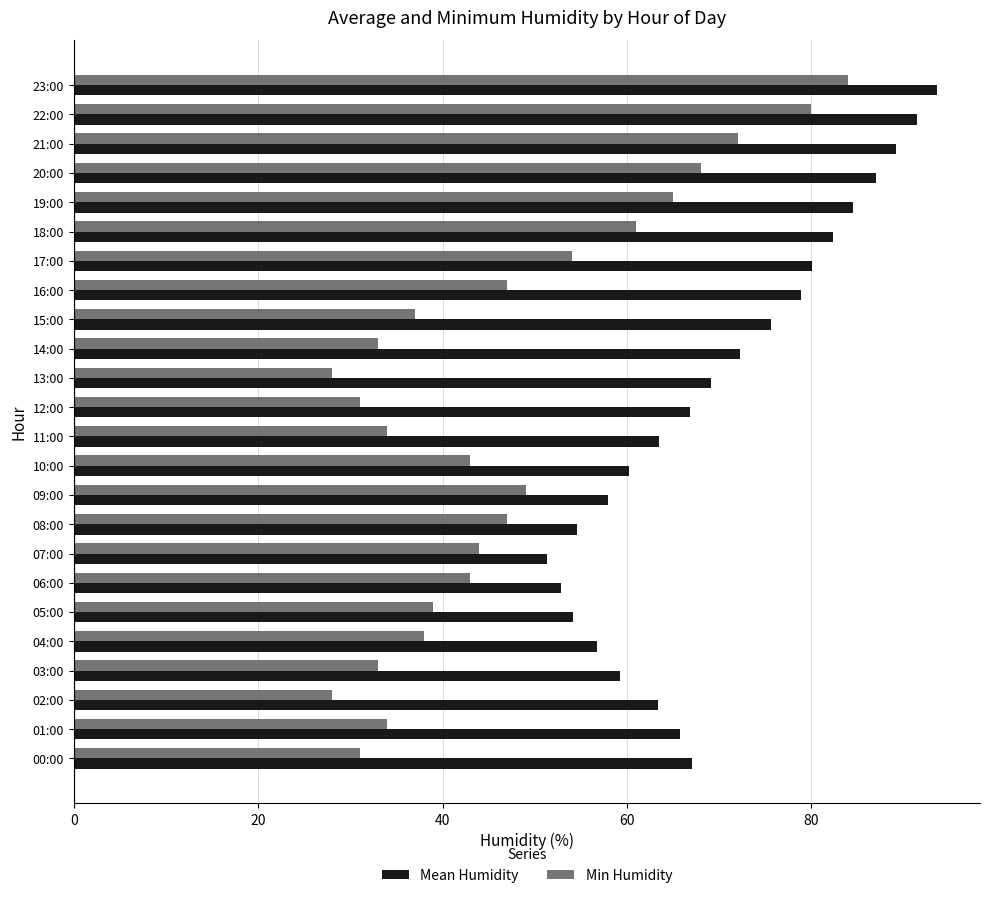

Is it true that Mean Humidity equals 29.2 at 06:00?

False